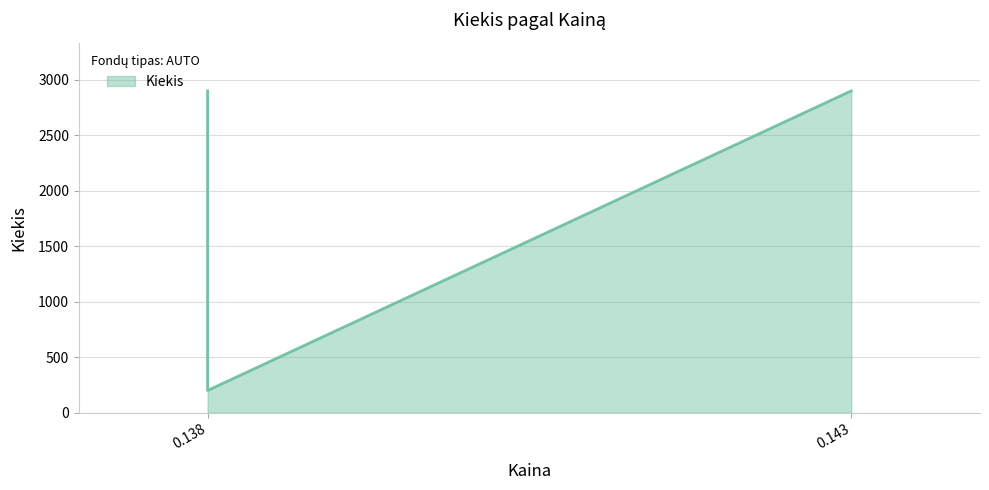

What is the maximum value shown in the chart?

2900